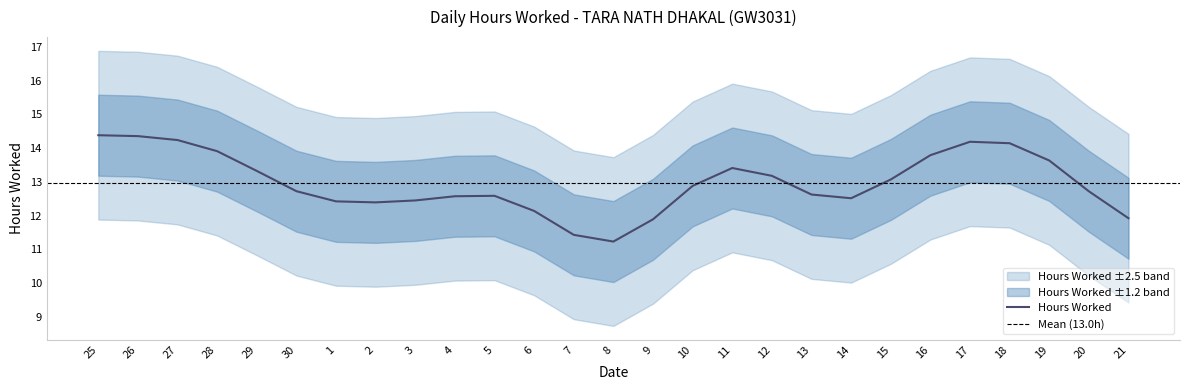

The value at 30 is 4.5. True or false?

False